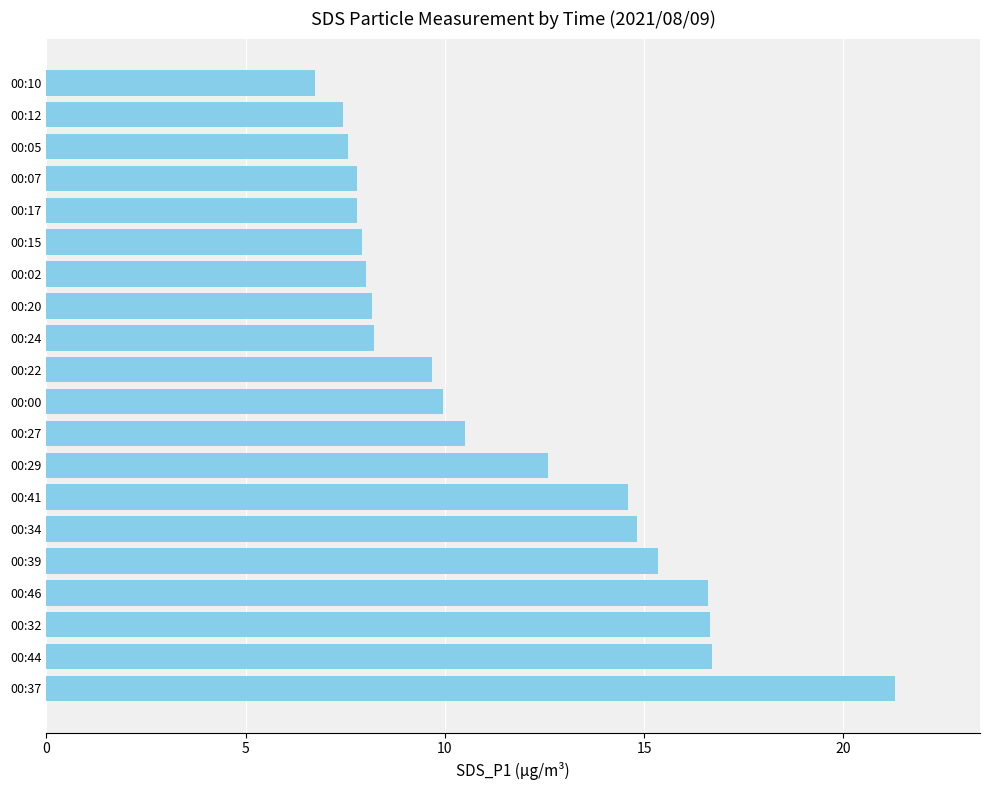

The chart shows a value of 10.0 at 00:37. True or false?

False